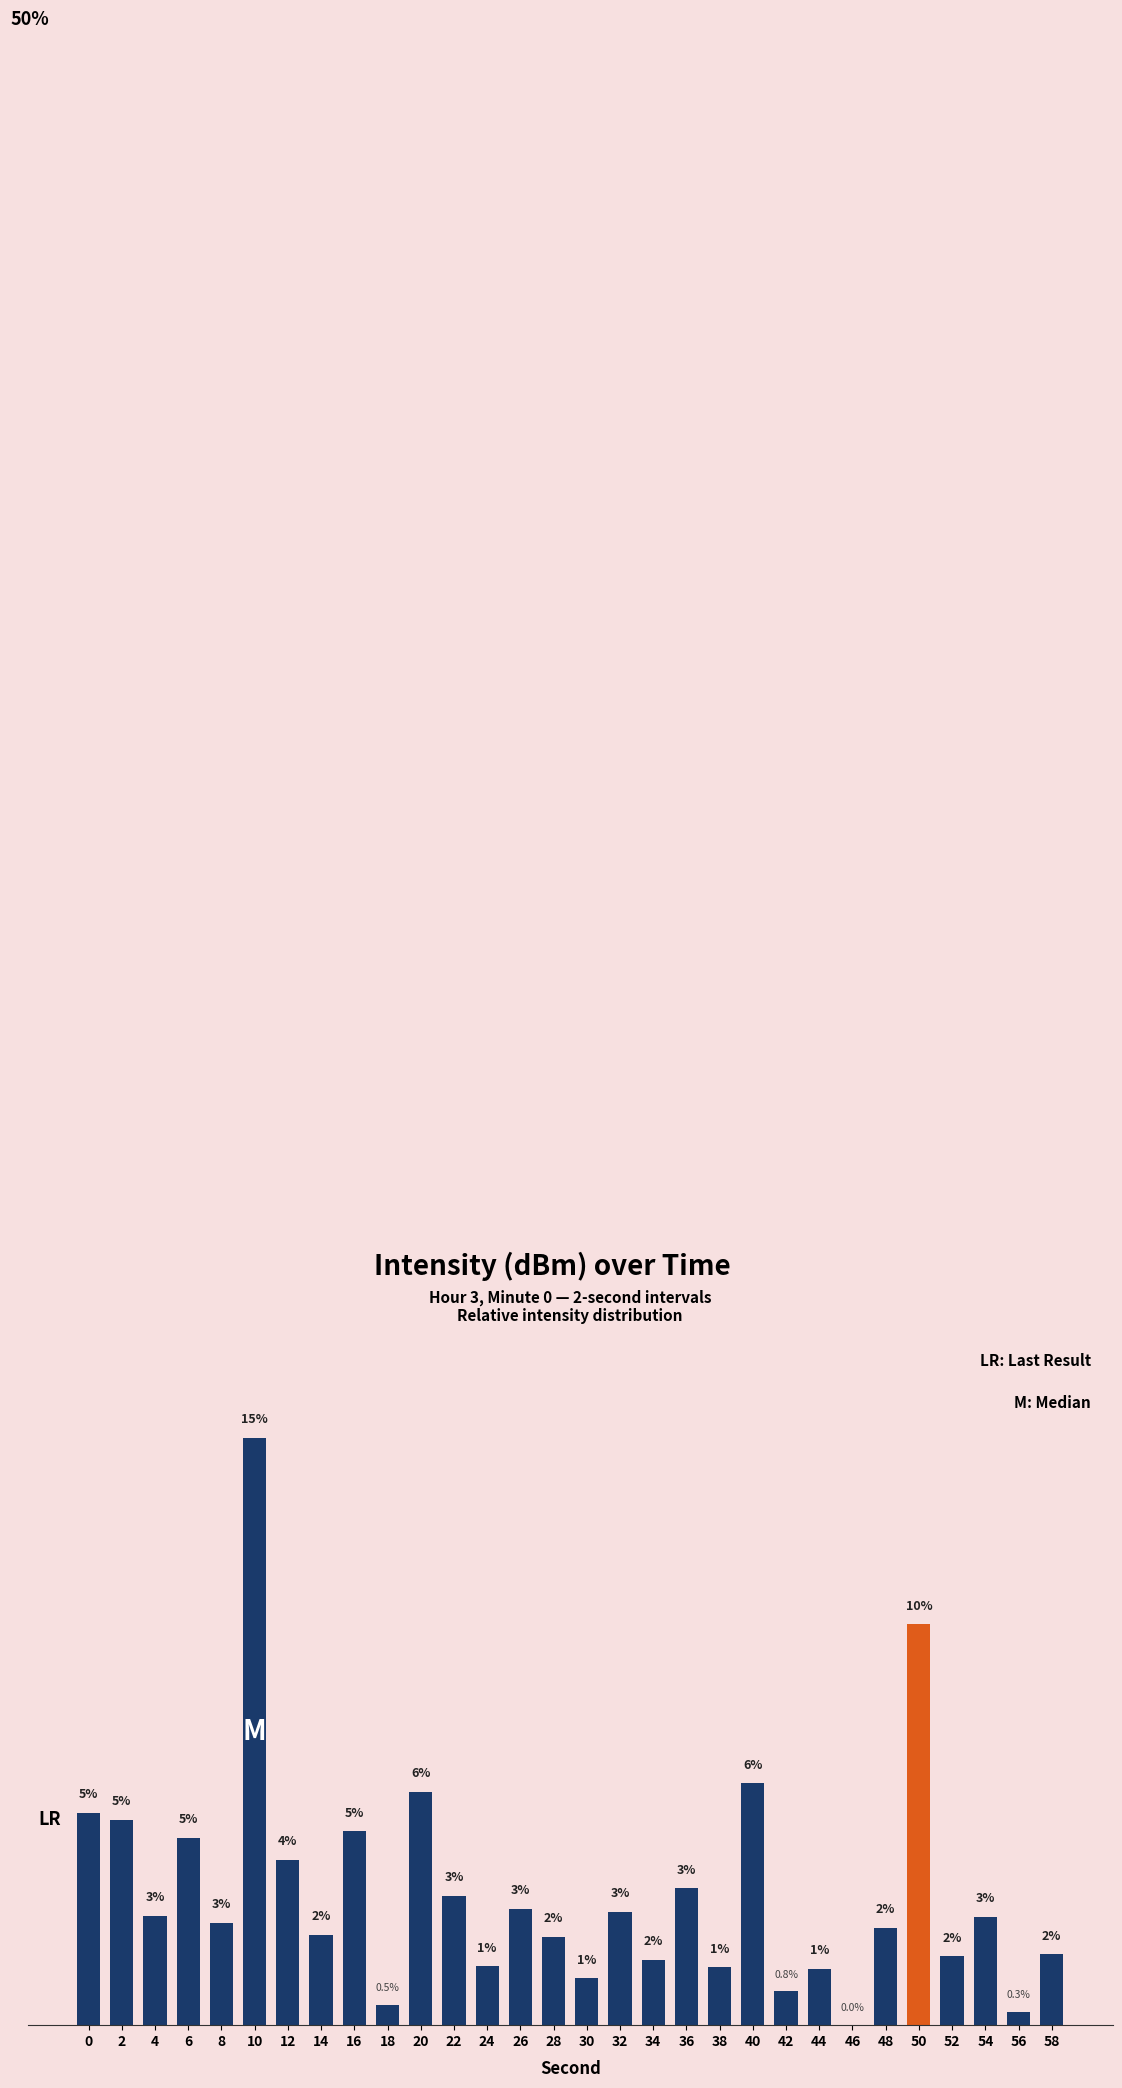

What is the sum of the values at 50 and 42?

10.8